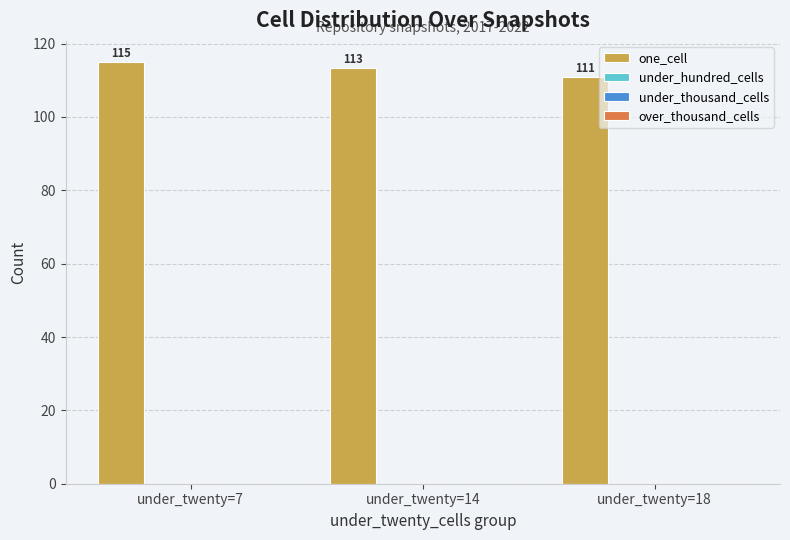

What is the value of the 2nd bar from the left?

113.4